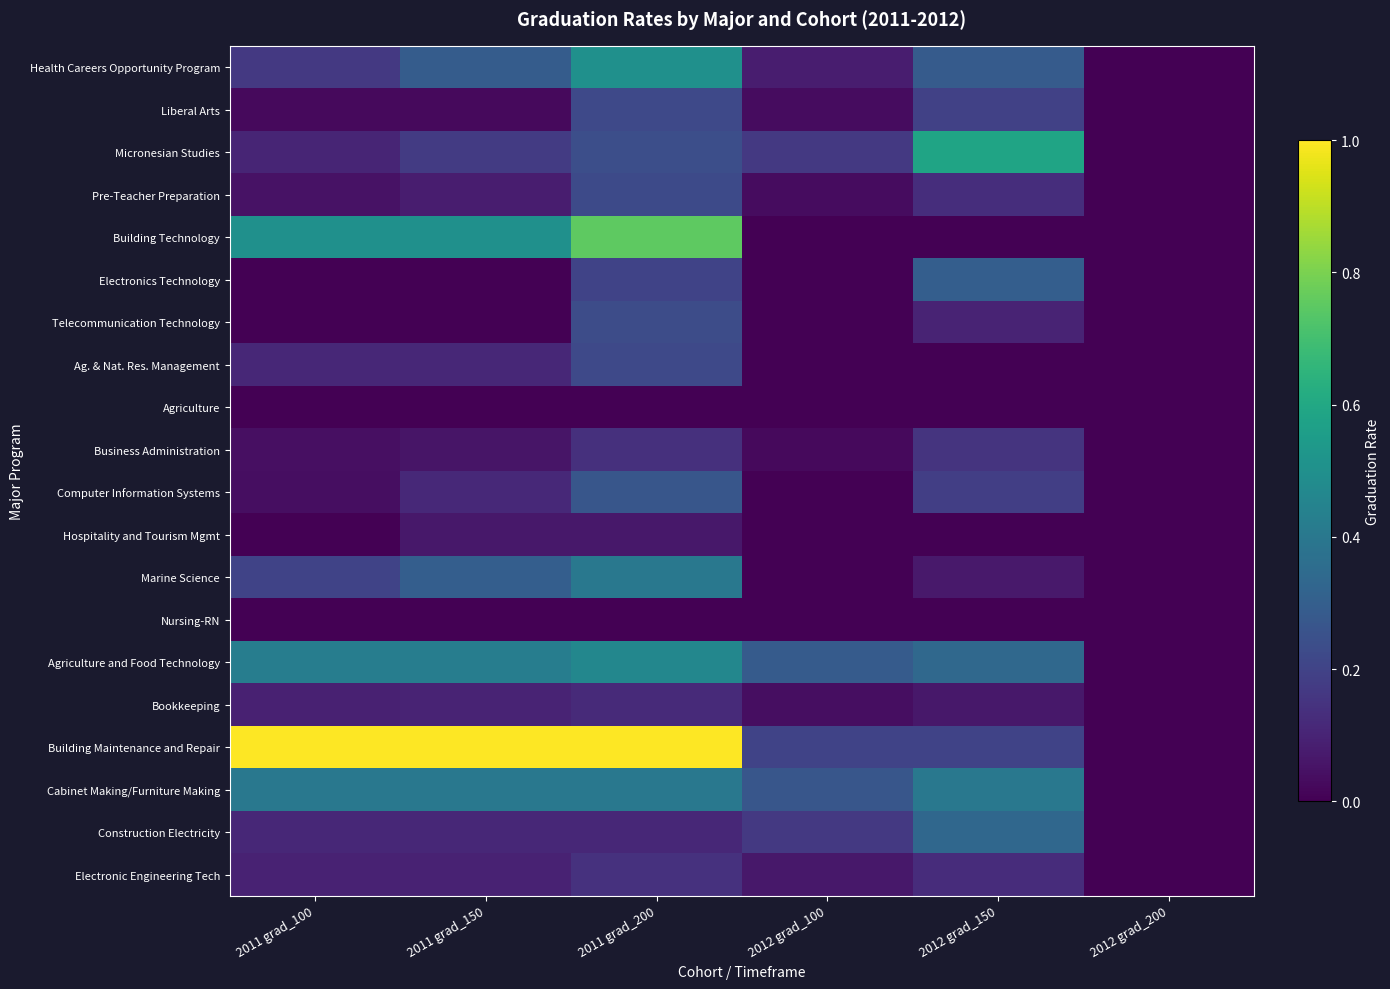

Reading left to right, extract all data points from this chart.

Health Careers Opportunity Program: 2011 grad_100=0.2	2011 grad_150=0.3	2011 grad_200=0.5	2012 grad_100=0.1	2012 grad_150=0.3	2012 grad_200=0.0
Liberal Arts: 2011 grad_100=0.0	2011 grad_150=0.0	2011 grad_200=0.2	2012 grad_100=0.0	2012 grad_150=0.2	2012 grad_200=0.0
Micronesian Studies: 2011 grad_100=0.1	2011 grad_150=0.2	2011 grad_200=0.2	2012 grad_100=0.2	2012 grad_150=0.6	2012 grad_200=0.0
Pre-Teacher Preparation: 2011 grad_100=0.0	2011 grad_150=0.1	2011 grad_200=0.2	2012 grad_100=0.0	2012 grad_150=0.1	2012 grad_200=0.0
Building Technology: 2011 grad_100=0.5	2011 grad_150=0.5	2011 grad_200=0.8	2012 grad_100=0.0	2012 grad_150=0.0	2012 grad_200=0.0
Electronics Technology: 2011 grad_100=0.0	2011 grad_150=0.0	2011 grad_200=0.2	2012 grad_100=0.0	2012 grad_150=0.3	2012 grad_200=0.0
Telecommunication Technology: 2011 grad_100=0.0	2011 grad_150=0.0	2011 grad_200=0.2	2012 grad_100=0.0	2012 grad_150=0.1	2012 grad_200=0.0
Ag. & Nat. Res. Management: 2011 grad_100=0.1	2011 grad_150=0.1	2011 grad_200=0.2	2012 grad_100=0.0	2012 grad_150=0.0	2012 grad_200=0.0
Agriculture: 2011 grad_100=0.0	2011 grad_150=0.0	2011 grad_200=0.0	2012 grad_100=0.0	2012 grad_150=0.0	2012 grad_200=0.0
Business Administration: 2011 grad_100=0.0	2011 grad_150=0.1	2011 grad_200=0.1	2012 grad_100=0.0	2012 grad_150=0.1	2012 grad_200=0.0
Computer Information Systems: 2011 grad_100=0.0	2011 grad_150=0.1	2011 grad_200=0.3	2012 grad_100=0.0	2012 grad_150=0.2	2012 grad_200=0.0
Hospitality and Tourism Mgmt: 2011 grad_100=0.0	2011 grad_150=0.1	2011 grad_200=0.1	2012 grad_100=0.0	2012 grad_150=0.0	2012 grad_200=0.0
Marine Science: 2011 grad_100=0.2	2011 grad_150=0.3	2011 grad_200=0.4	2012 grad_100=0.0	2012 grad_150=0.1	2012 grad_200=0.0
Nursing-RN: 2011 grad_100=0.0	2011 grad_150=0.0	2011 grad_200=0.0	2012 grad_100=0.0	2012 grad_150=0.0	2012 grad_200=0.0
Agriculture and Food Technology: 2011 grad_100=0.4	2011 grad_150=0.4	2011 grad_200=0.5	2012 grad_100=0.3	2012 grad_150=0.3	2012 grad_200=0.0
Bookkeeping: 2011 grad_100=0.1	2011 grad_150=0.1	2011 grad_200=0.1	2012 grad_100=0.0	2012 grad_150=0.1	2012 grad_200=0.0
Building Maintenance and Repair: 2011 grad_100=1.0	2011 grad_150=1.0	2011 grad_200=1.0	2012 grad_100=0.2	2012 grad_150=0.2	2012 grad_200=0.0
Cabinet Making/Furniture Making: 2011 grad_100=0.4	2011 grad_150=0.4	2011 grad_200=0.4	2012 grad_100=0.3	2012 grad_150=0.4	2012 grad_200=0.0
Construction Electricity: 2011 grad_100=0.1	2011 grad_150=0.1	2011 grad_200=0.1	2012 grad_100=0.2	2012 grad_150=0.3	2012 grad_200=0.0
Electronic Engineering Tech: 2011 grad_100=0.1	2011 grad_150=0.1	2011 grad_200=0.1	2012 grad_100=0.1	2012 grad_150=0.1	2012 grad_200=0.0